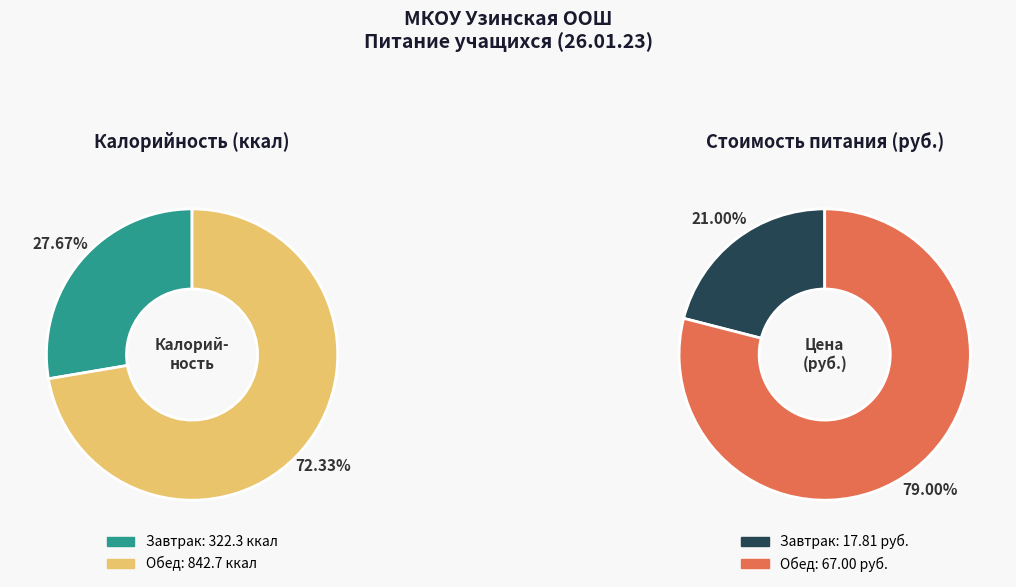

Count the number of slices in the pie.

2